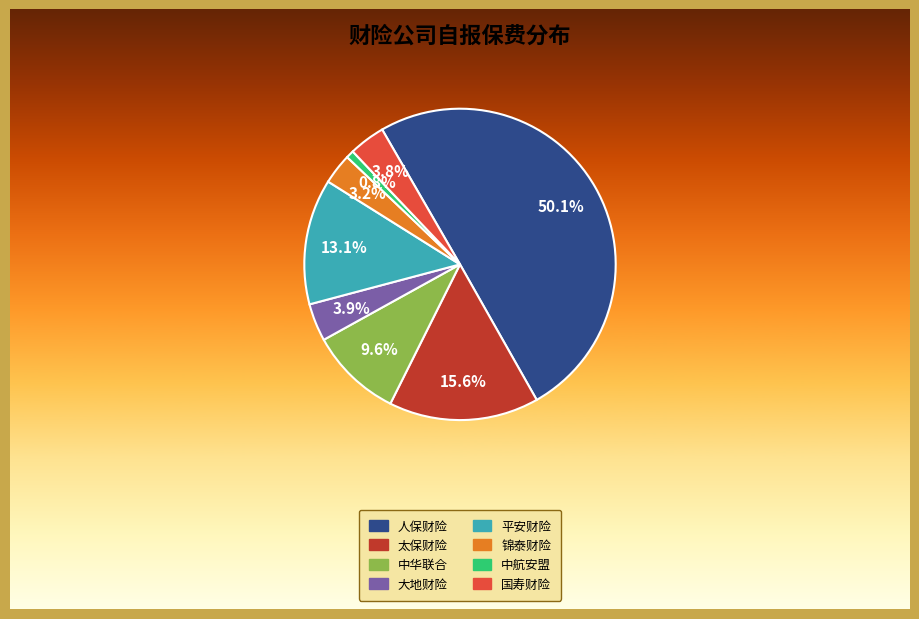

What is the smallest slice in the pie chart?

中航安盟